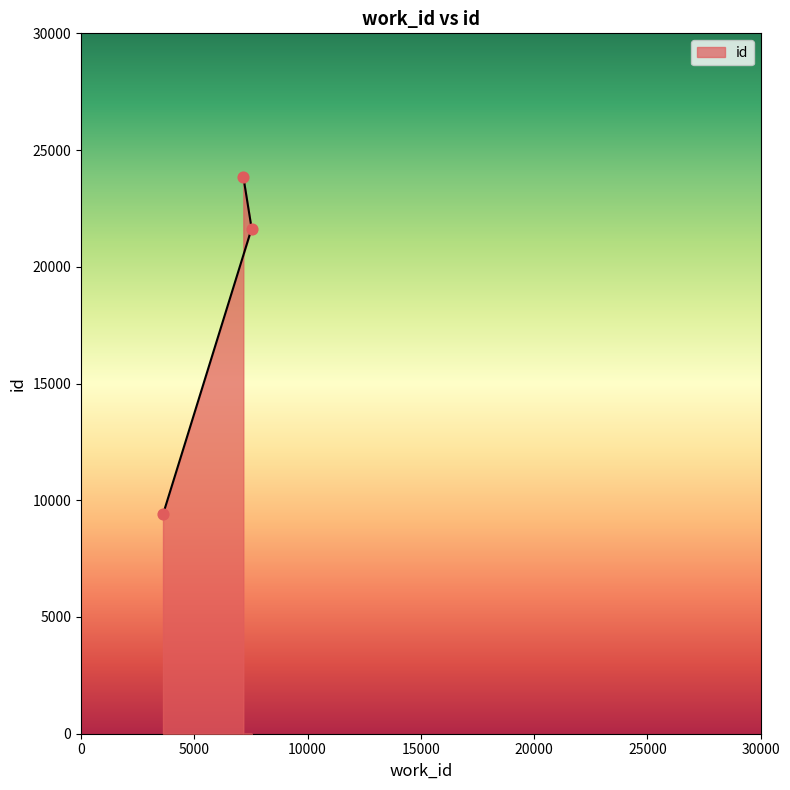

What is the change in value from 3618 to 7530?

+12246